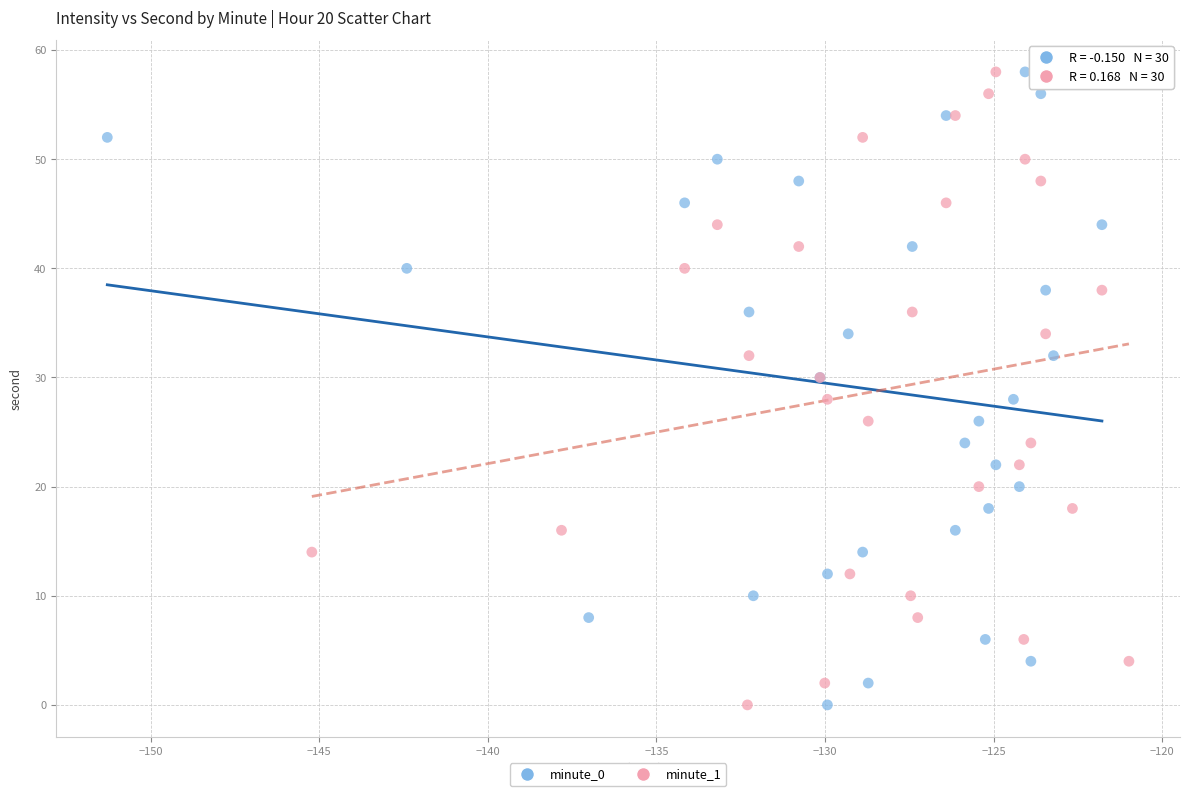

What are all the series names shown in the legend?

minute_0, minute_1